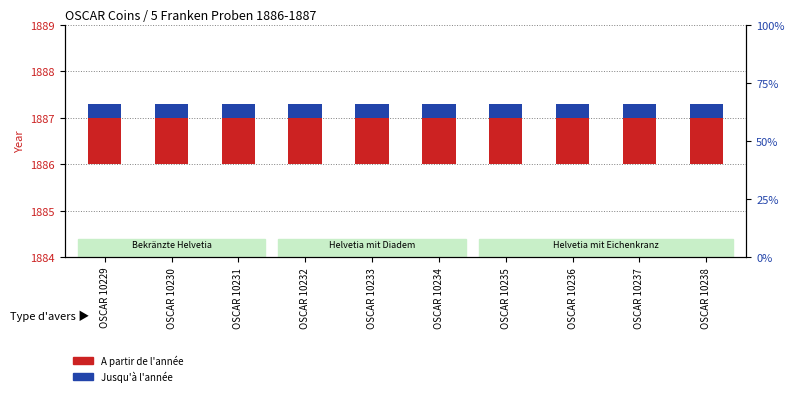

At which category is the sum across all series the highest?

OSCAR 10229